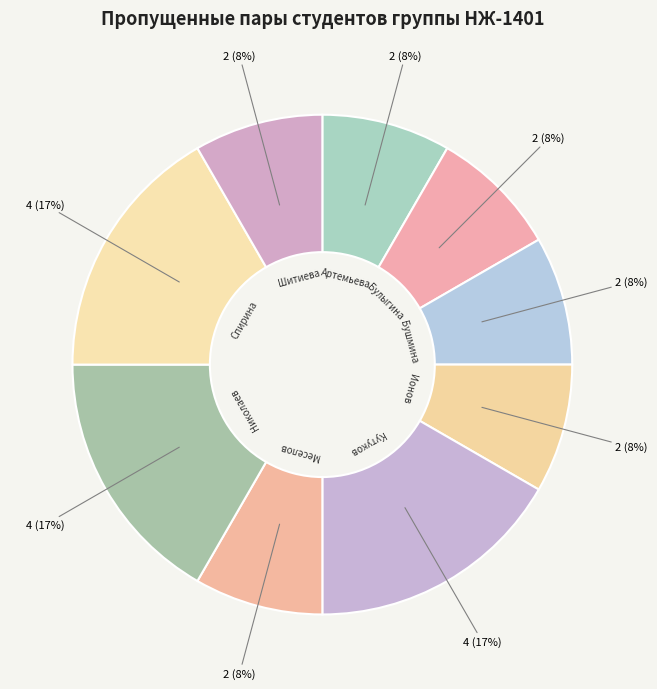

How many segments does this pie chart have?

9